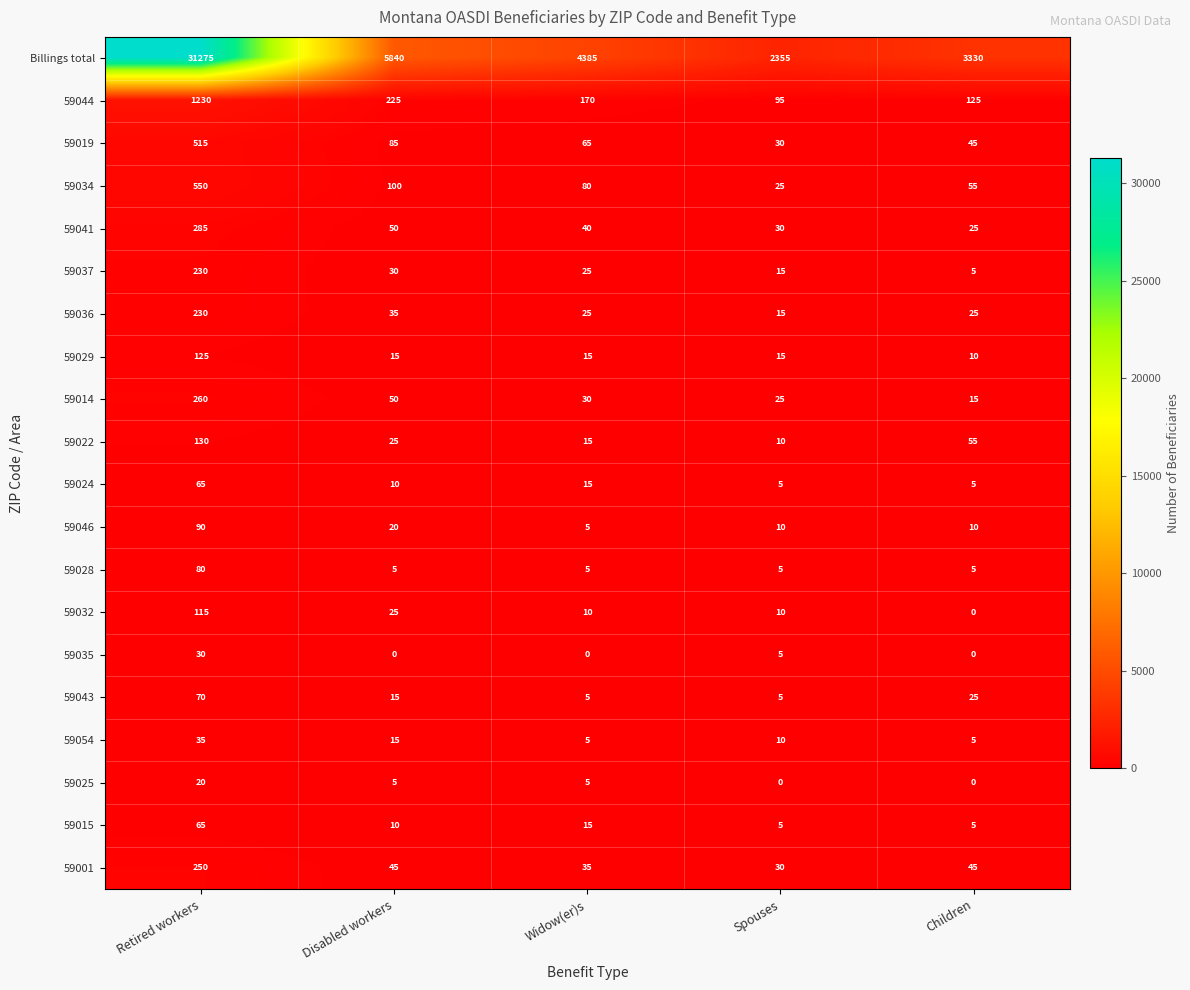

Where is 59024 nearest to the value 35?

Widow(er)s